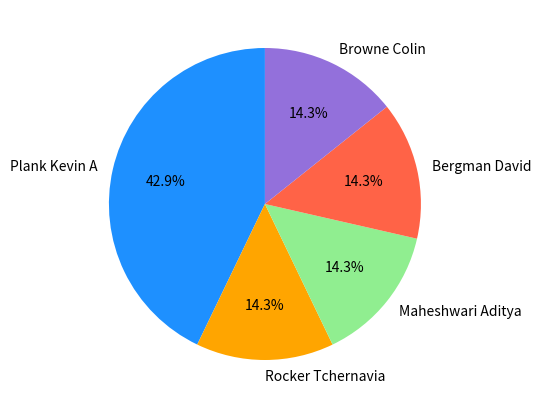

What percentage is the Browne Colin slice, to the nearest percent?

14%